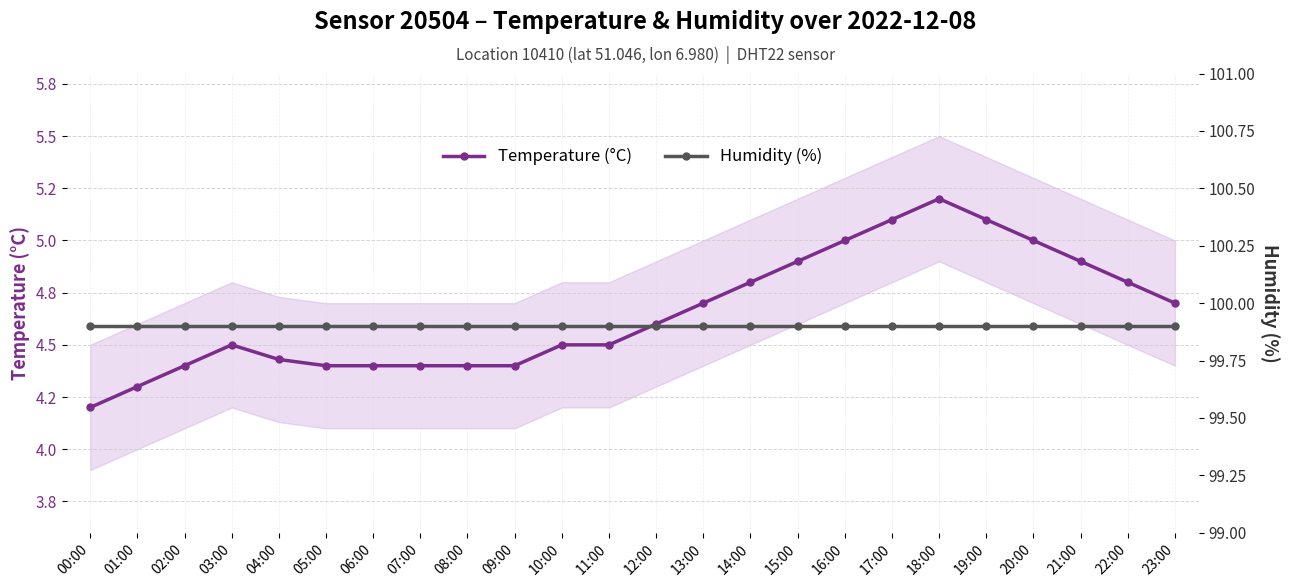

How many lines are shown in the chart?

2